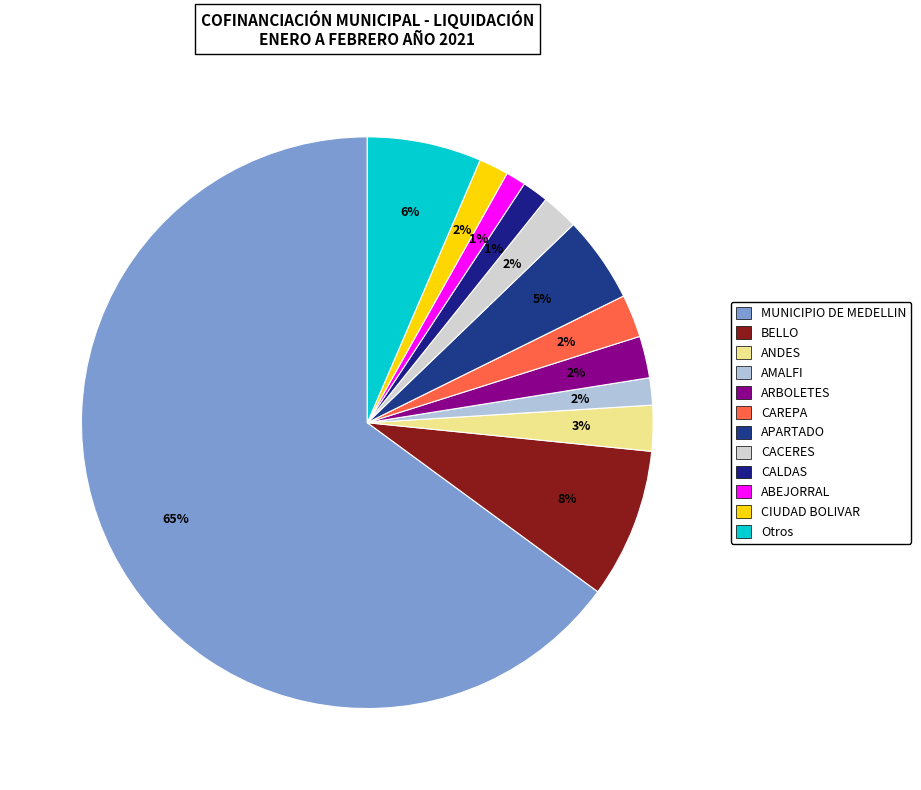

To the nearest percent, what is the average slice percentage?

8%